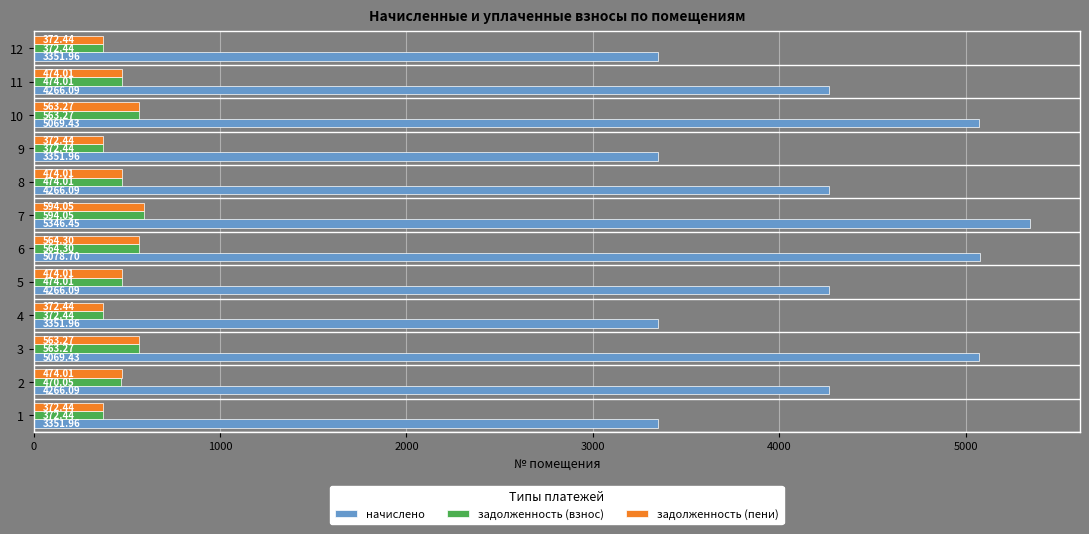

What is the sum of all задолженность (пени) values?

5670.7